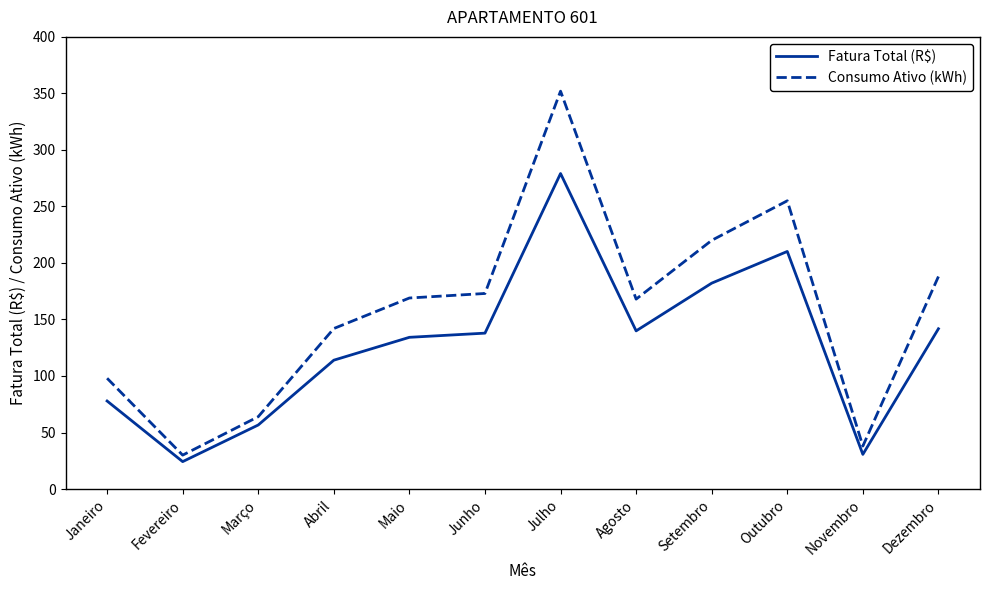

True or false: Consumo Ativo (kWh) and Fatura Total (R$) cross at least once.

False